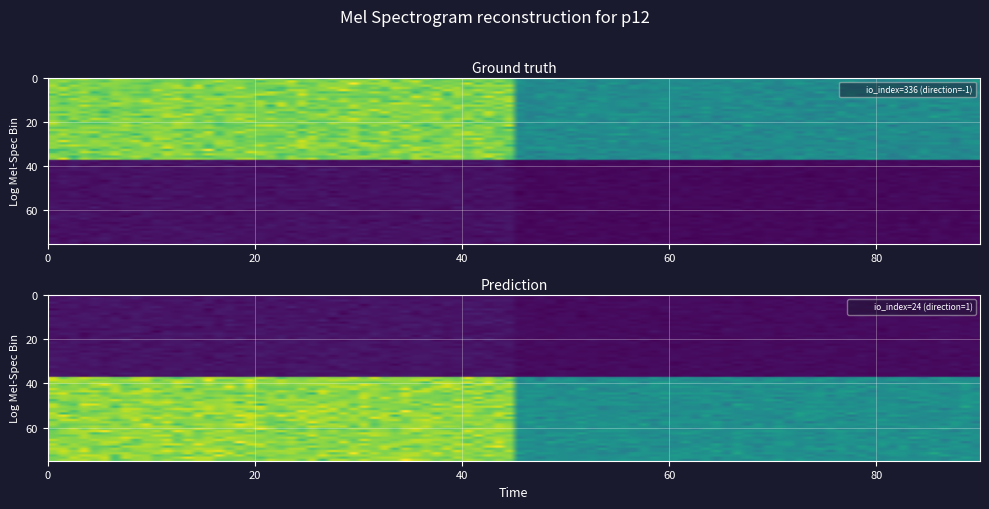

Read the baaeeae7a8cca7887283861dd5ea60b6b1350f9 value at io_index, to the nearest 5.

25